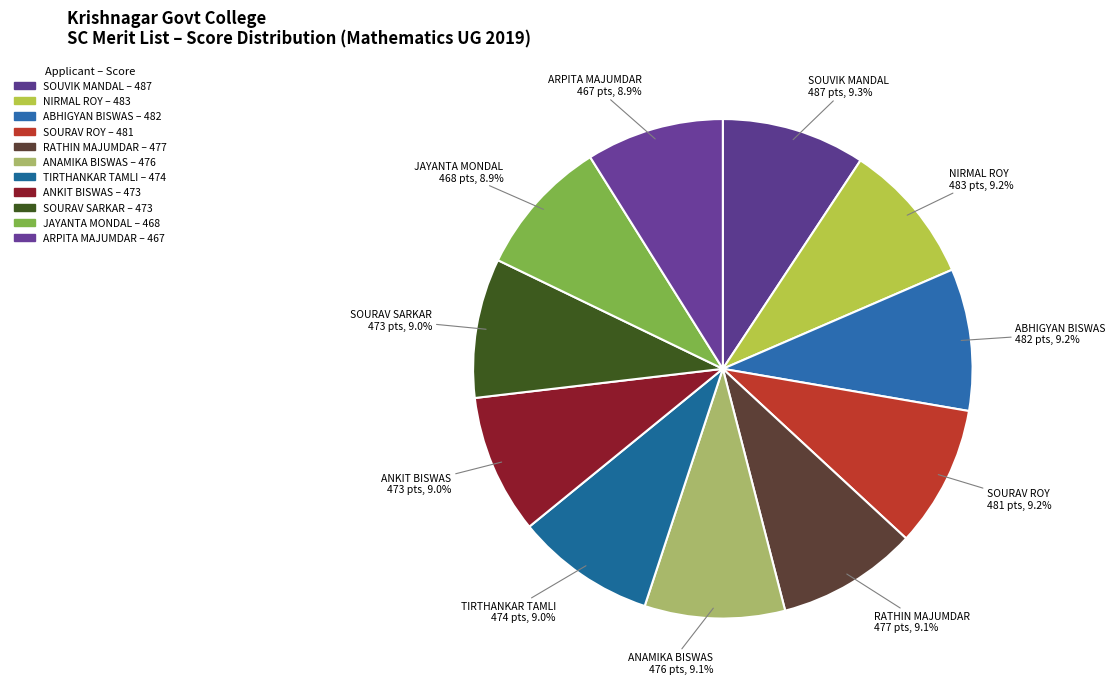

How many segments does this pie chart have?

11